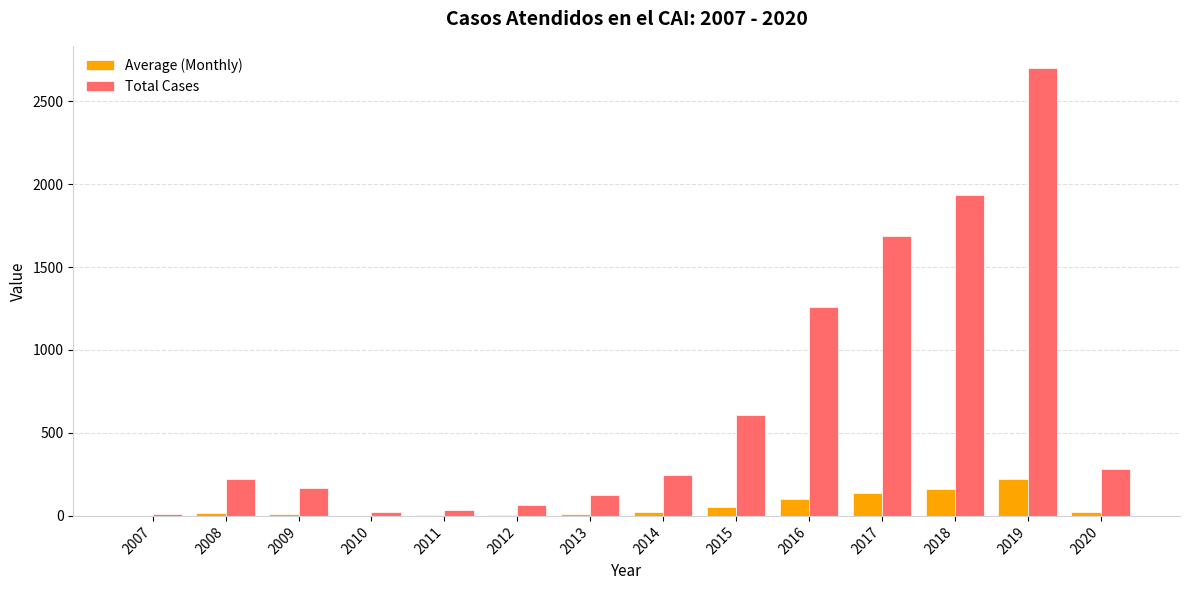

Which series has the largest total across all categories?

Total Cases